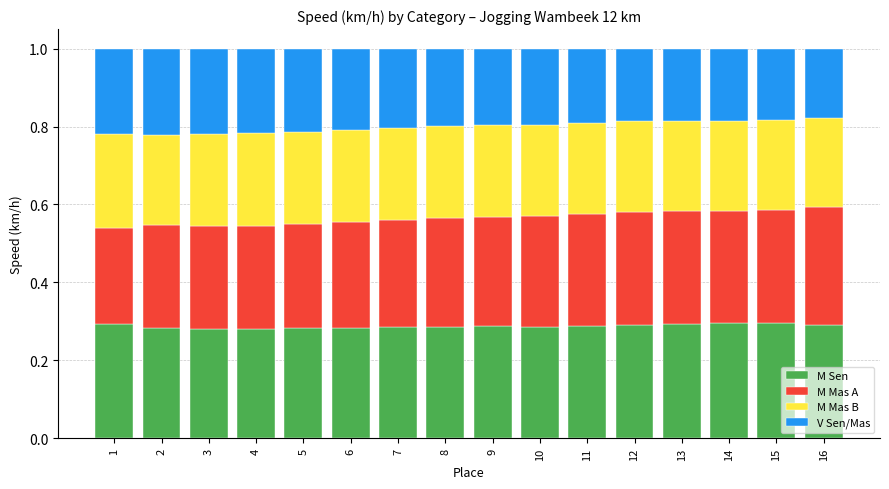

True or false: M Sen has a value of 0.3 at 12.

True